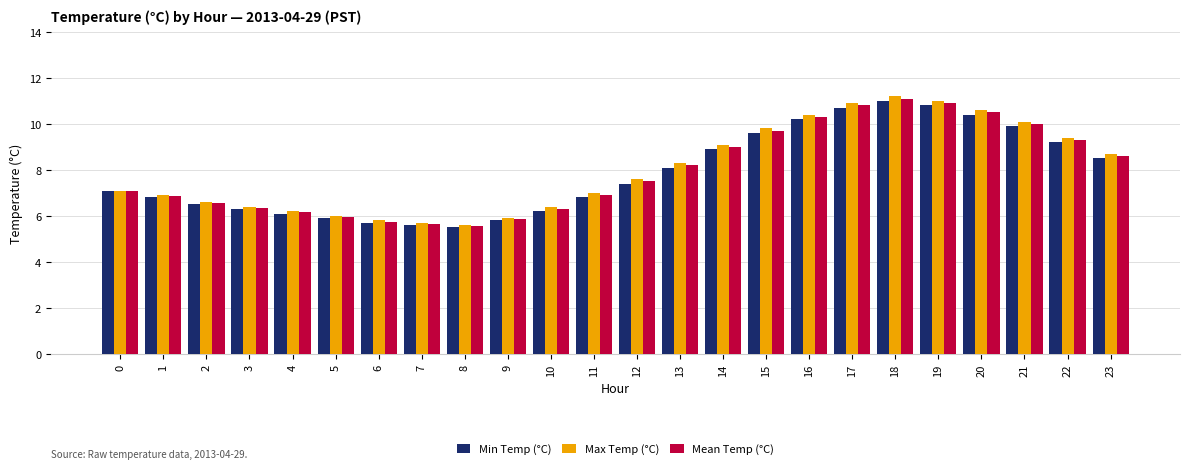

The Max Temp (°C) series shows 9.4 at 22. True or false?

True